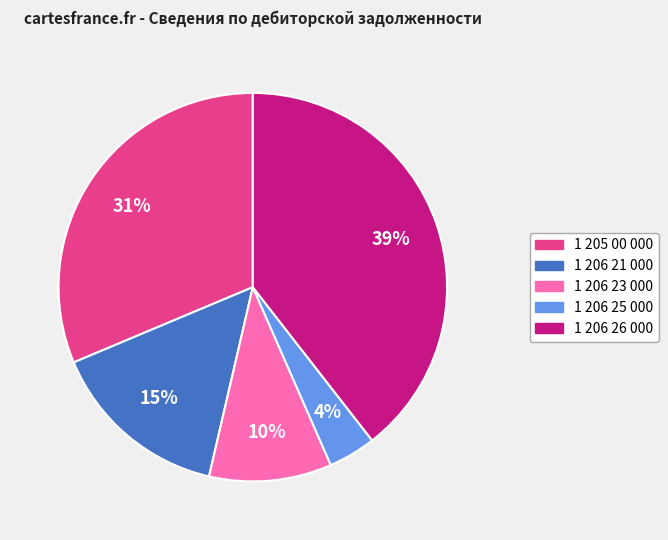

Is there a majority slice in this chart?

No